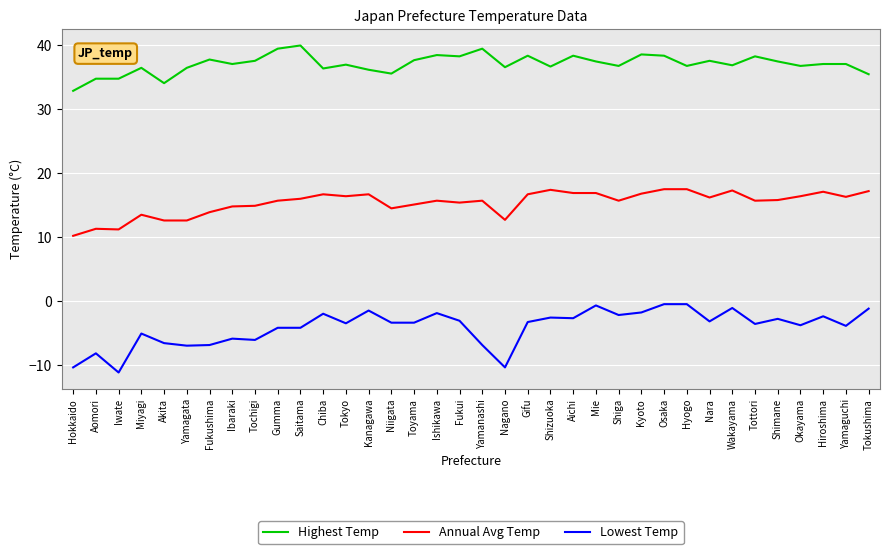

True or false: Highest Temp has a value of 53.2 at Miyagi.

False